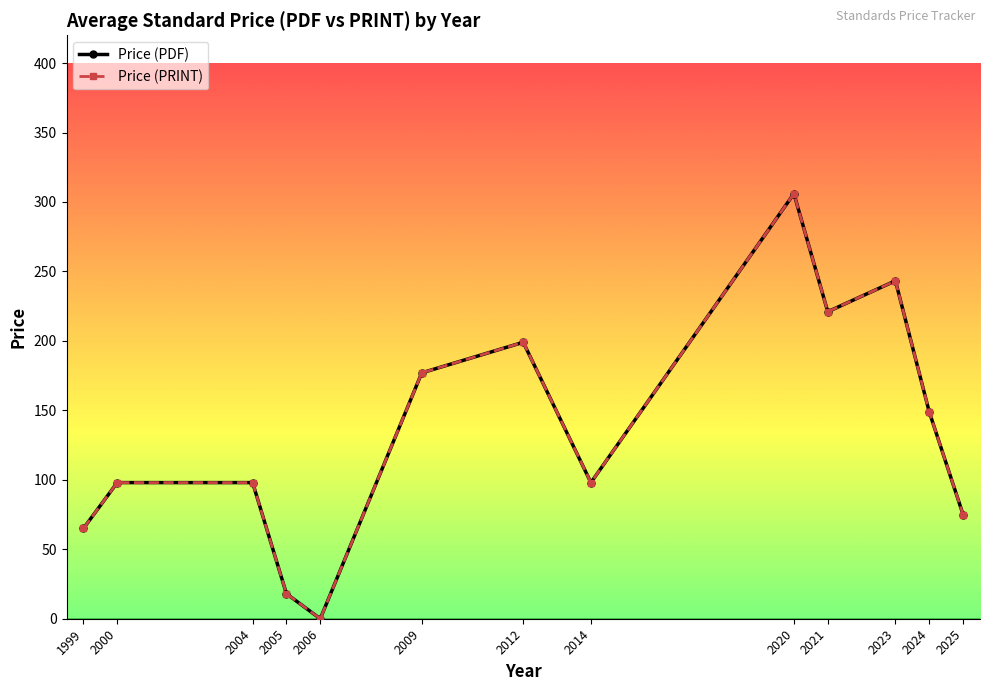

Rank the series at 2004 from highest to lowest value.

Price (PDF), Price (PRINT)